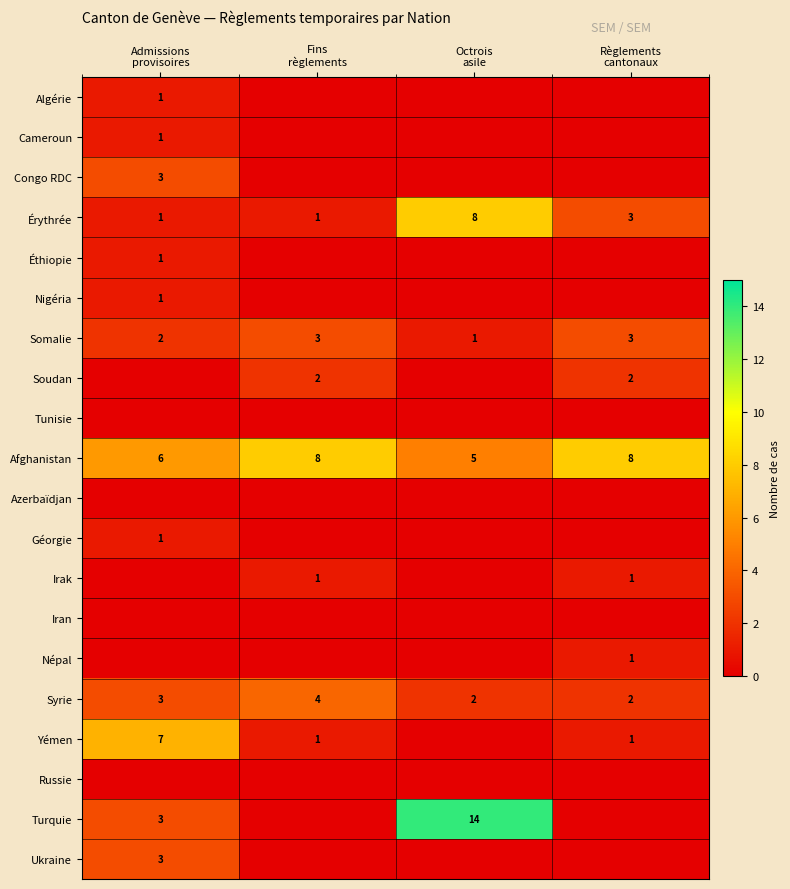

Which series has the largest range (max minus min)?

Turquie